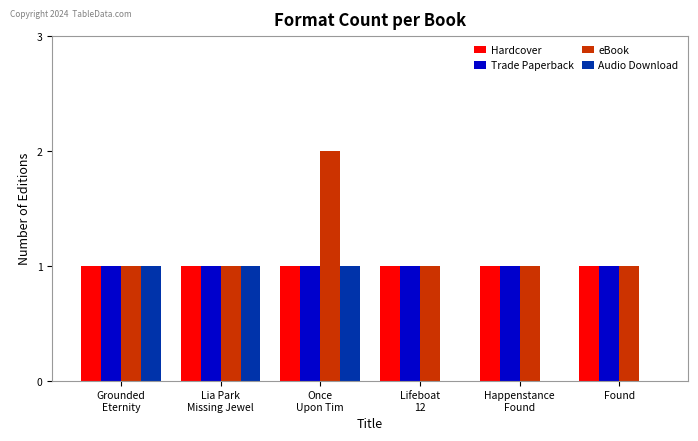

Reading right to left, list all the values displayed in this chart.

Hardcover: Found=1	Happenstance
Found=1	Lifeboat
12=1	Once
Upon Tim=1	Lia Park
Missing Jewel=1	Grounded
Eternity=1
Trade Paperback: Found=1	Happenstance
Found=1	Lifeboat
12=1	Once
Upon Tim=1	Lia Park
Missing Jewel=1	Grounded
Eternity=1
eBook: Found=1	Happenstance
Found=1	Lifeboat
12=1	Once
Upon Tim=2	Lia Park
Missing Jewel=1	Grounded
Eternity=1
Audio Download: Found=0	Happenstance
Found=0	Lifeboat
12=0	Once
Upon Tim=1	Lia Park
Missing Jewel=1	Grounded
Eternity=1